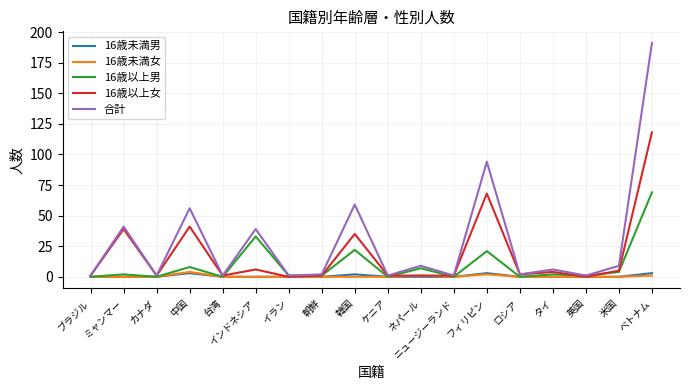

At which category is the sum across all series the highest?

ベトナム